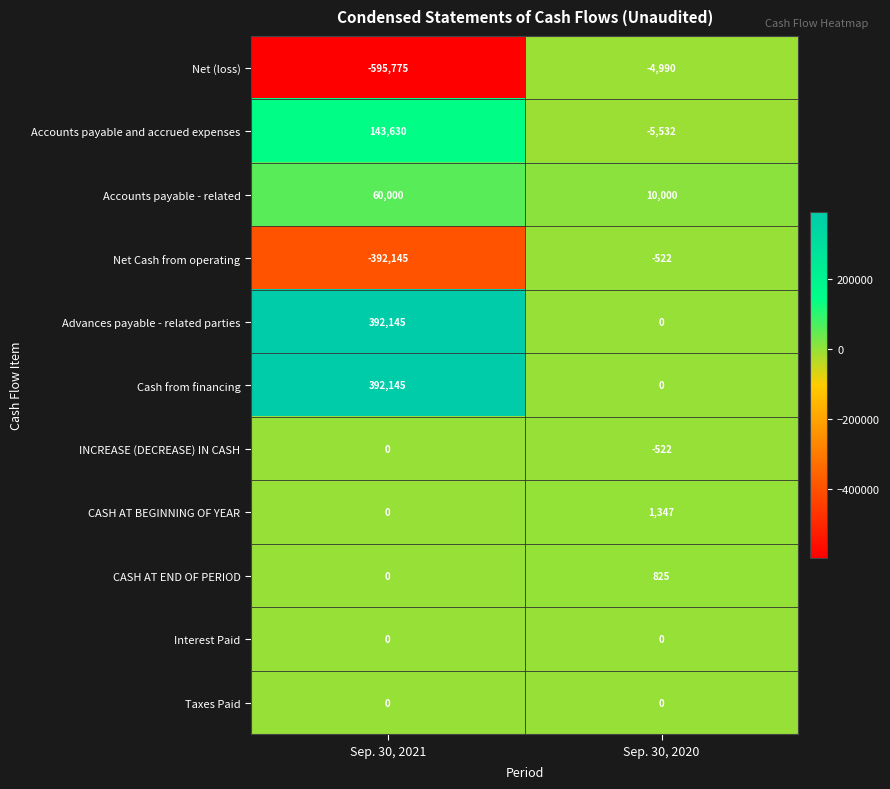

At which category does the chart reach its peak across all series?

Sep. 30, 2021